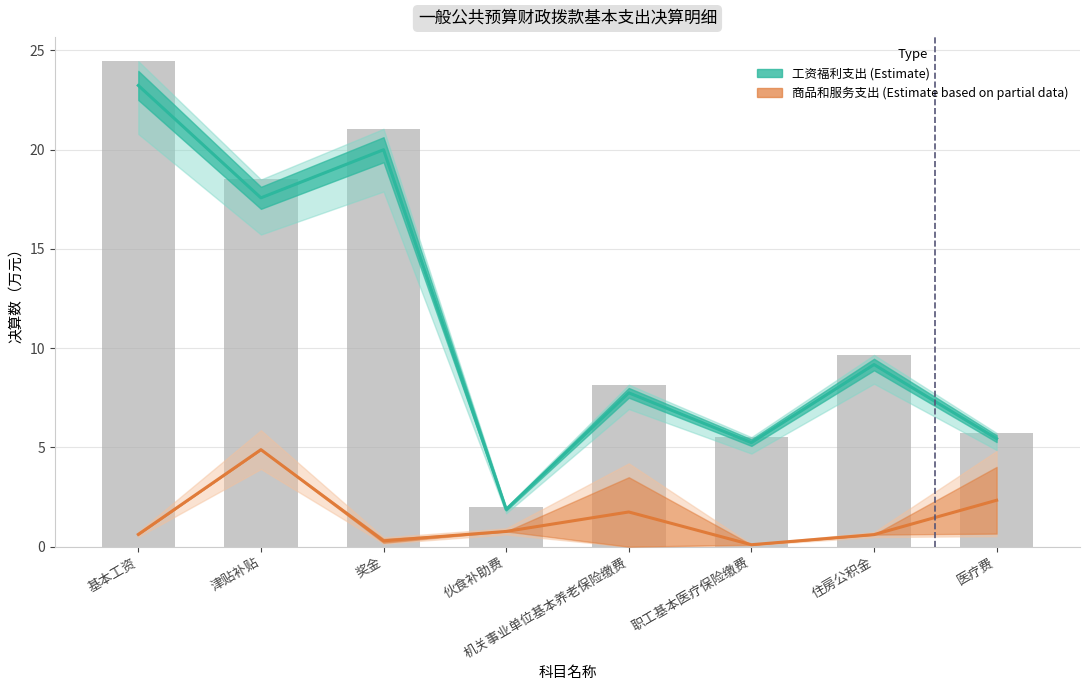

At which category is the sum across all series the highest?

基本工资